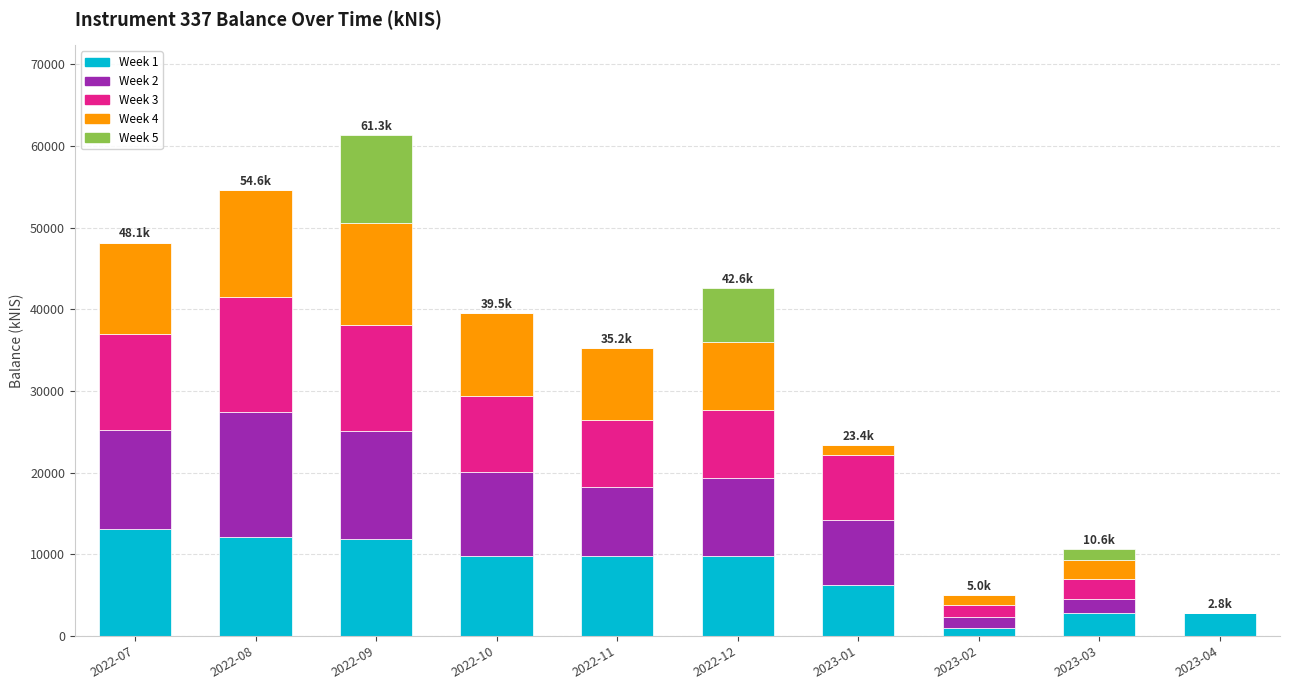

What are all the series names shown in the legend?

Week 1, Week 2, Week 3, Week 4, Week 5